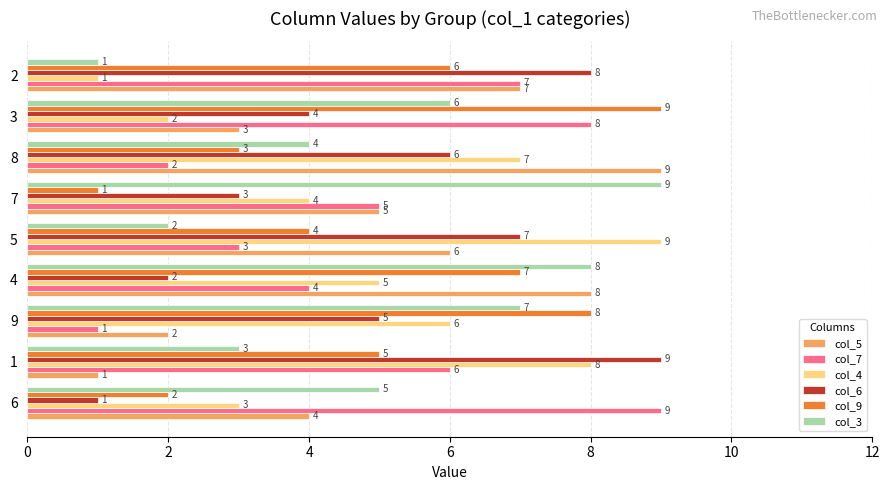

Is the value of col_3 at 4 greater than the value of col_7 at 2?

Yes